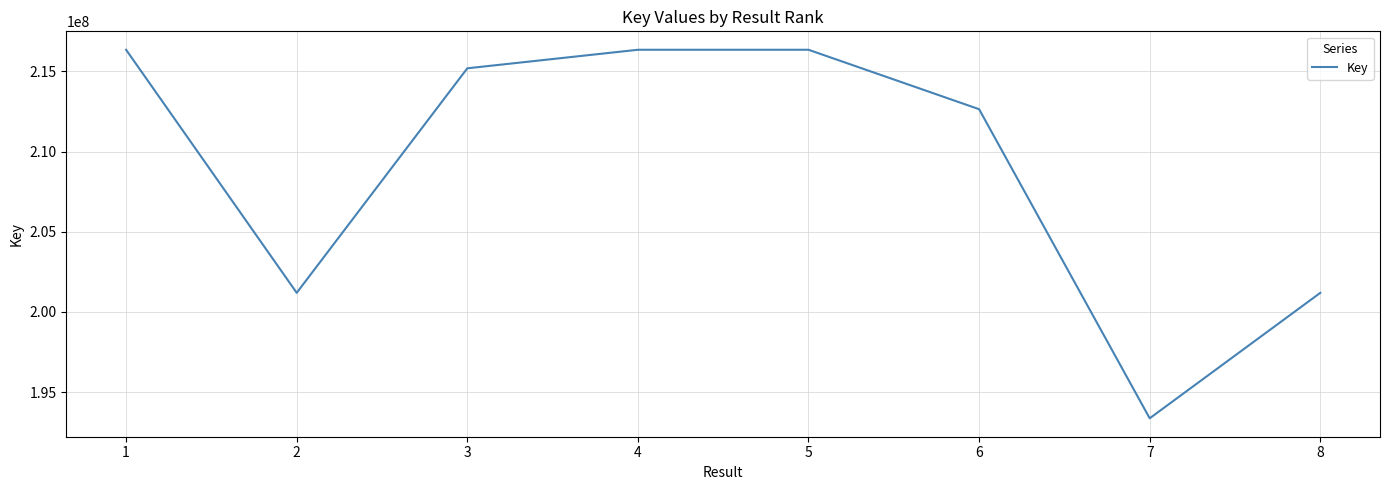

Approximately how many times larger is the value at 3 compared to 2?

1.1